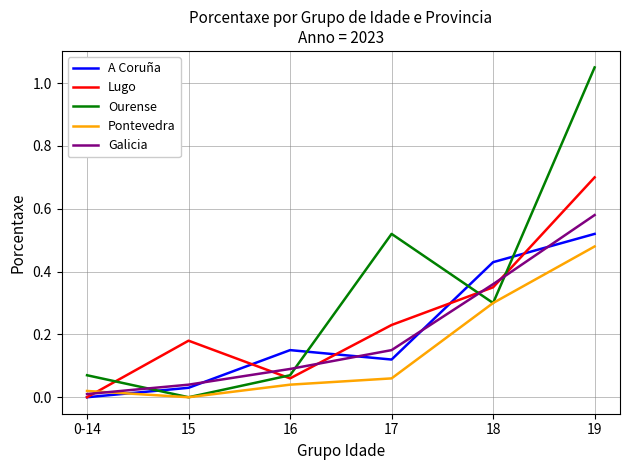

What position from the left is 15?

2